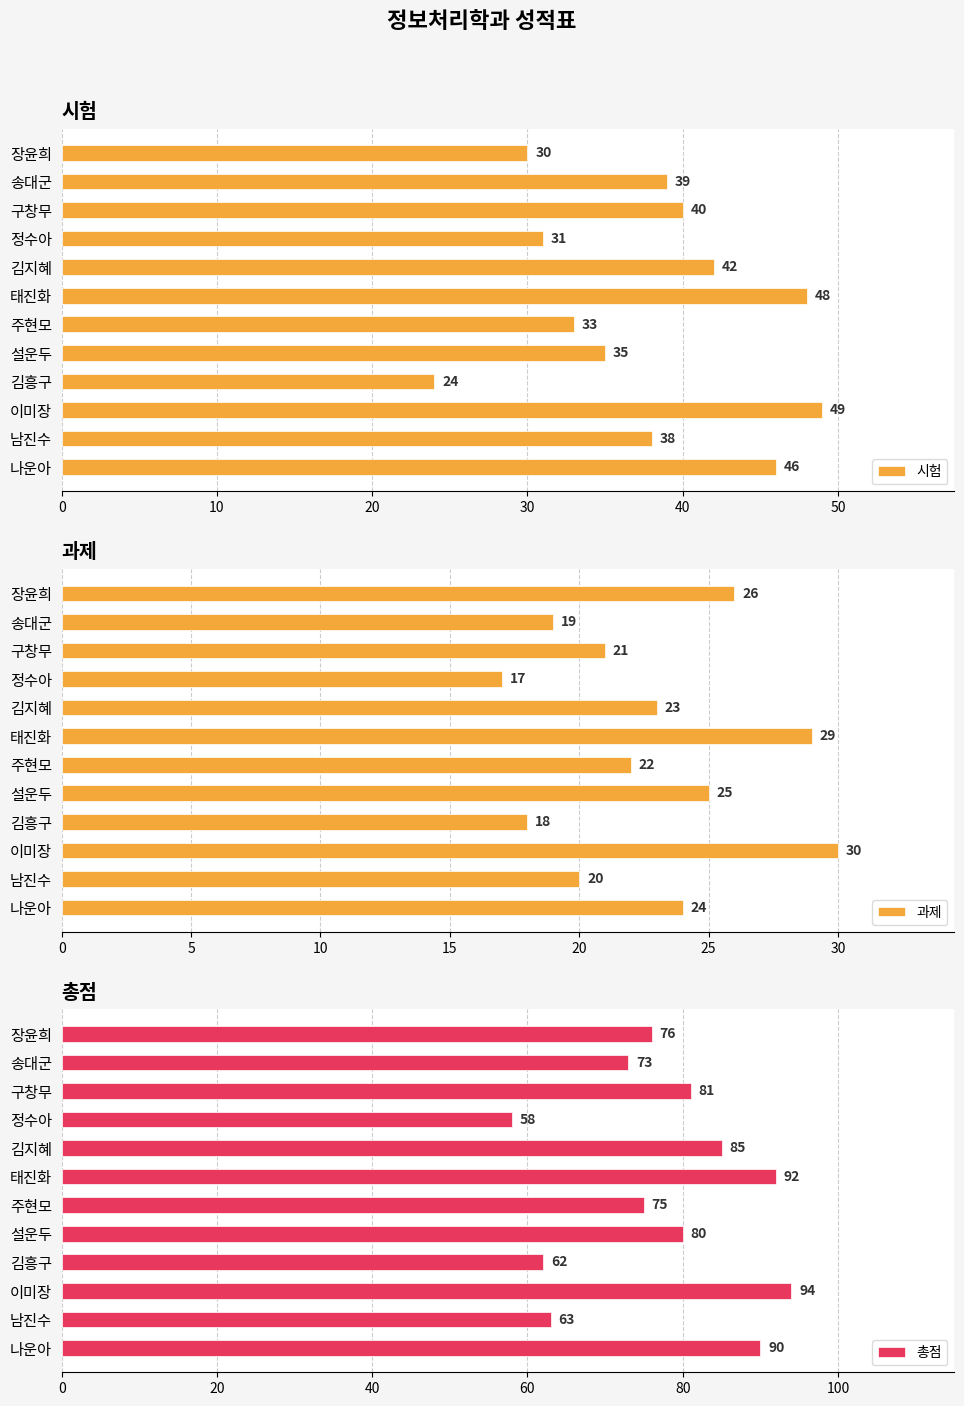

At which label is 과제 closest to 23?

김지혜